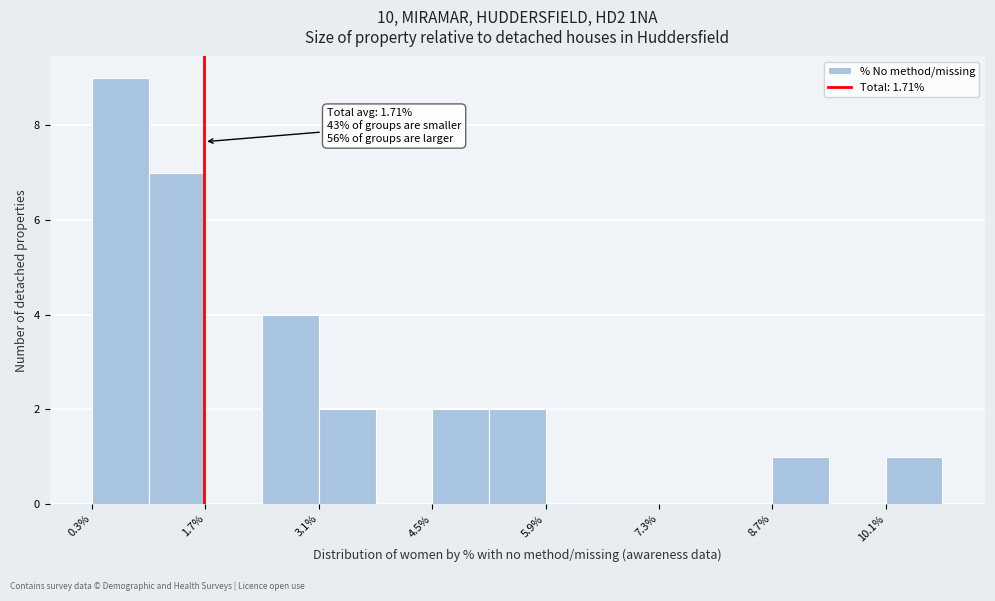

Around what value on the x-axis is the tallest bar? Give the approximate position of its centre, as read against the axis.

0.6